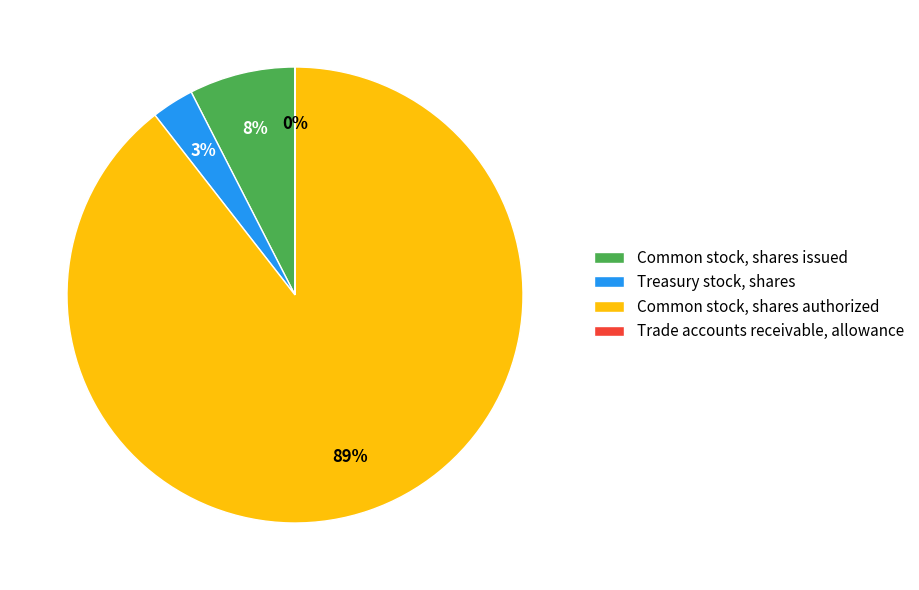

To the nearest percent, what is the difference between the largest and smallest slice percentages?

89%